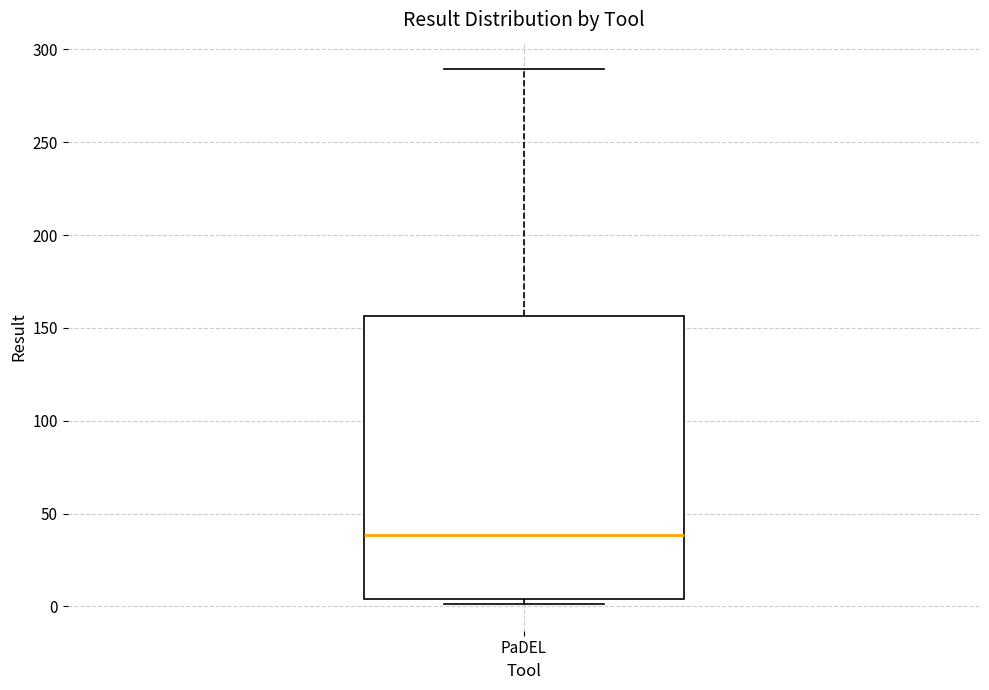

Transcribe this box plot: give where the median line is, the range the box spans, and where the two whiskers end, as read against the y-axis. The values are not printed on the chart, so give them approximately, as read against the axis.

median 40, box 5 to 155, whiskers 0 to 290